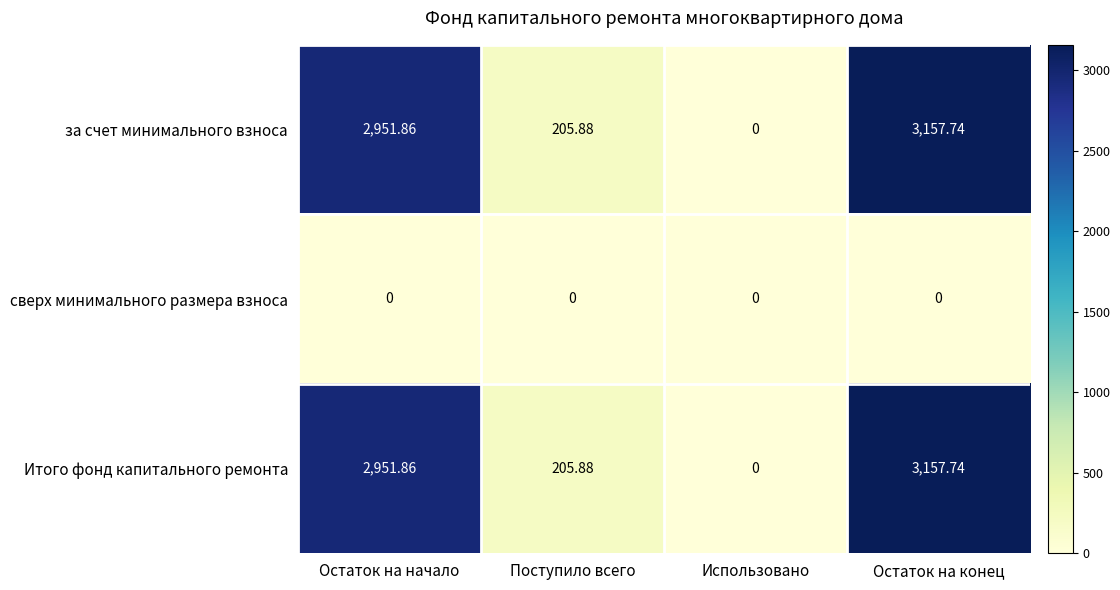

At which category does the chart reach its peak across all series?

Остаток на конец